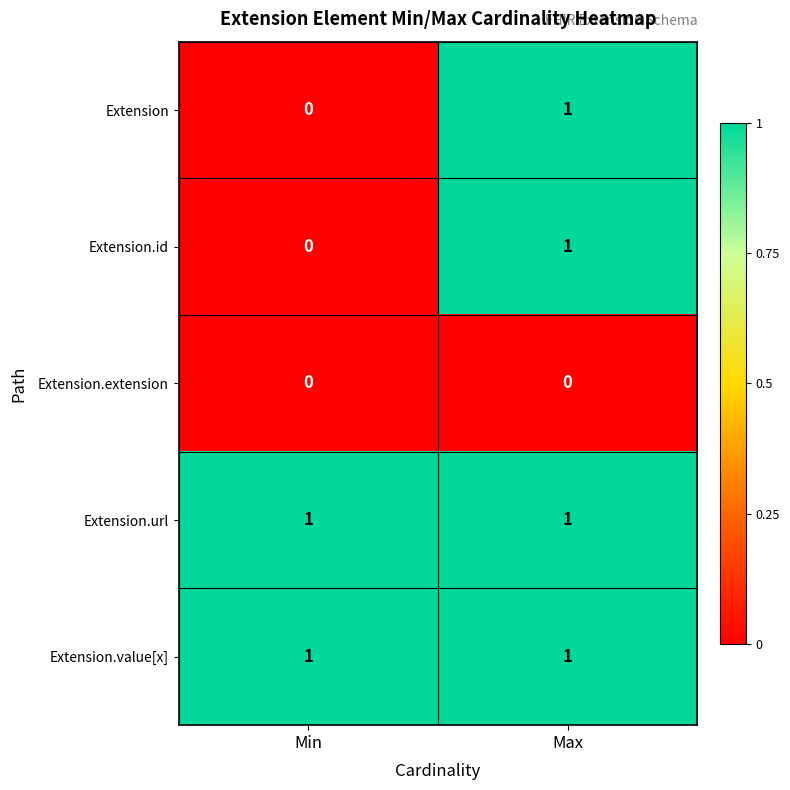

Where is Extension.id nearest to the value 0?

Min